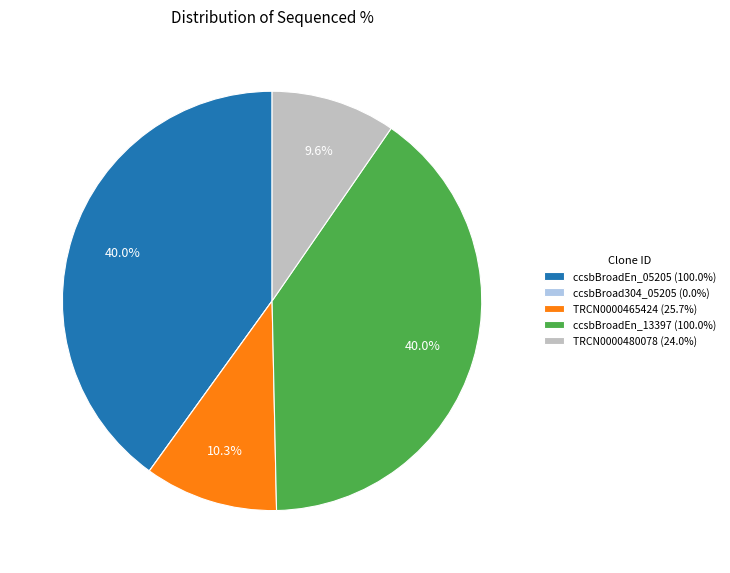

Is there a majority slice in this chart?

No